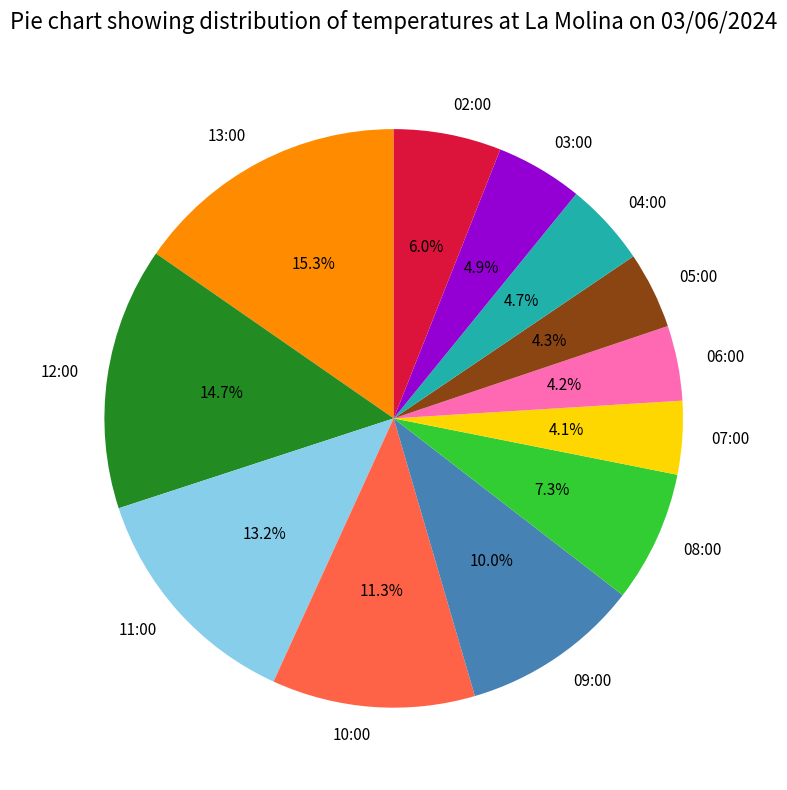

Between 08:00 and 11:00, which is larger?

11:00